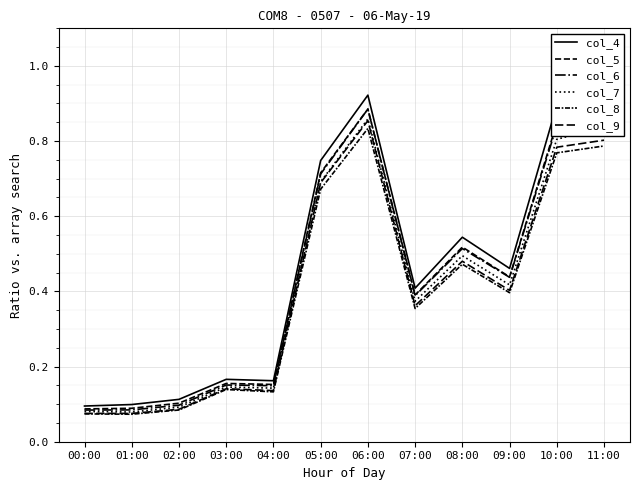

What is the value of the col_8 point at the 5th from the left?

0.1